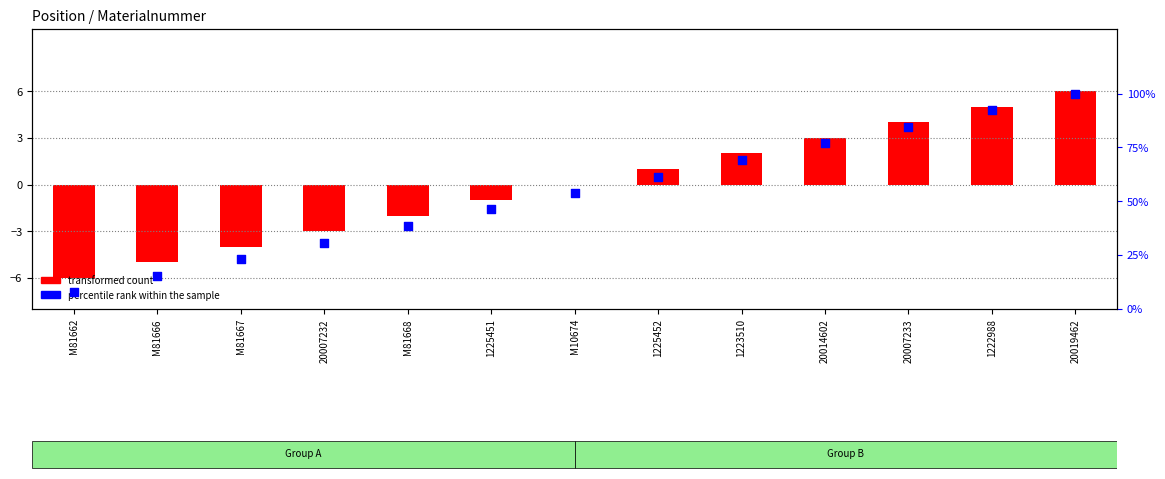

What is the total value across all series at 20019462?

106.0